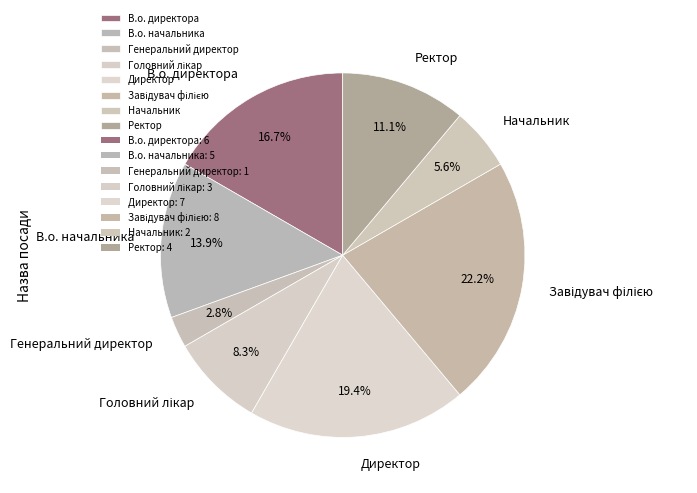

How many segments does this pie chart have?

8